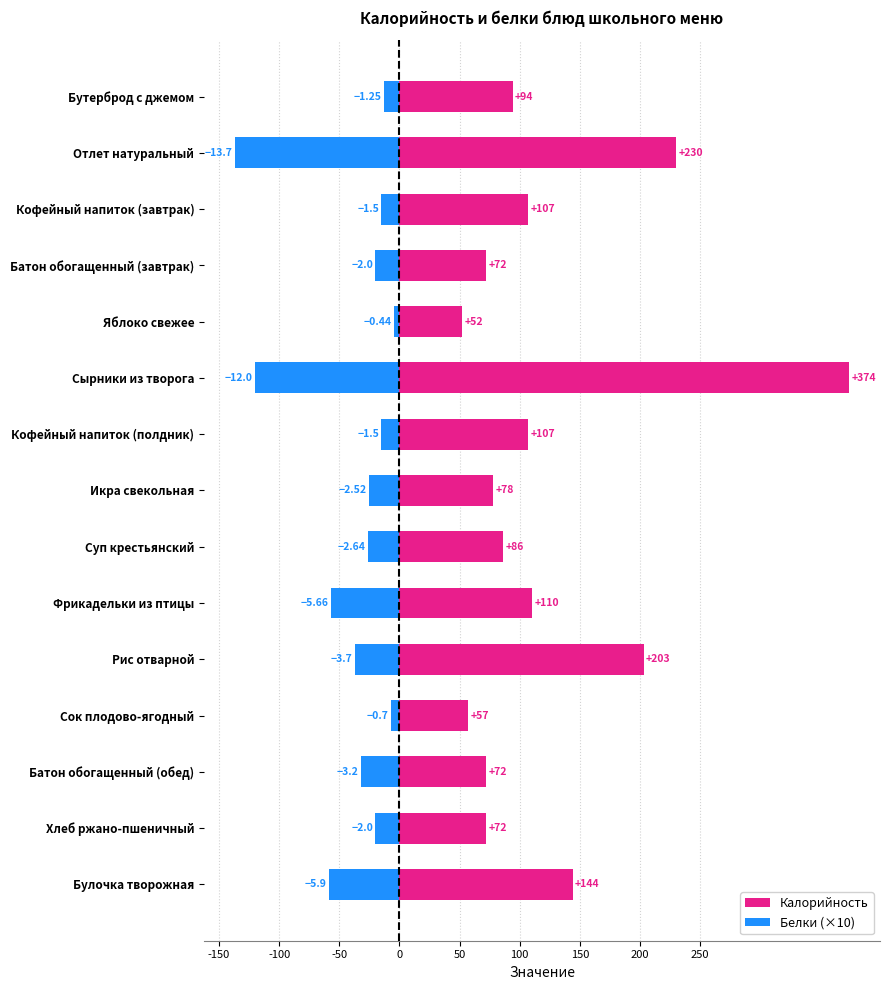

How many distinct data groups are displayed?

2